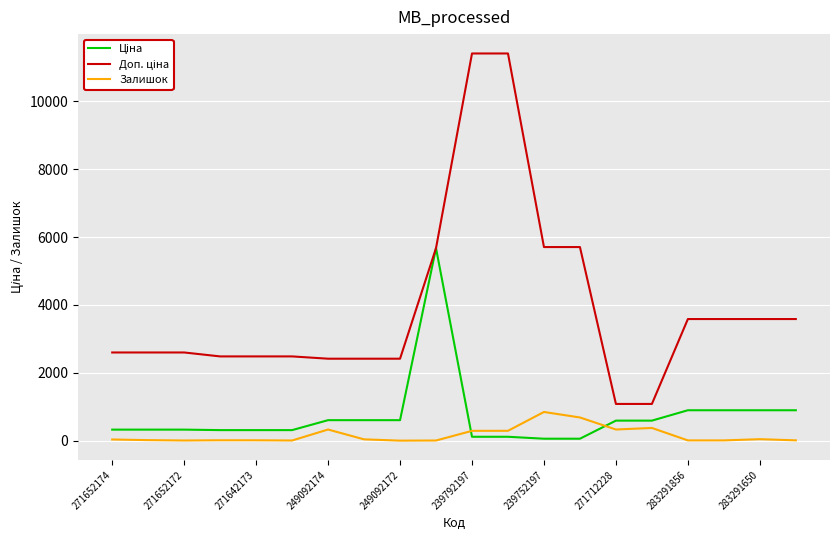

How many lines are shown in the chart?

3